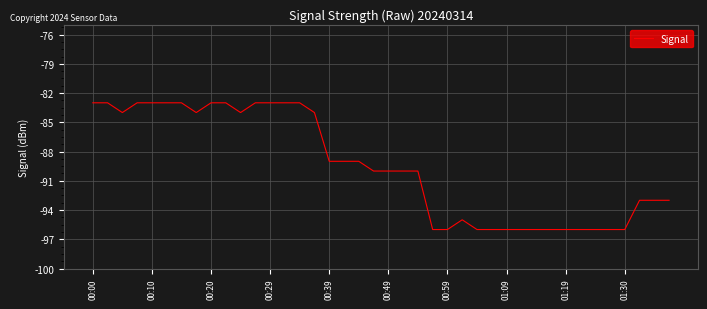

What is the maximum value shown in the chart?

-83